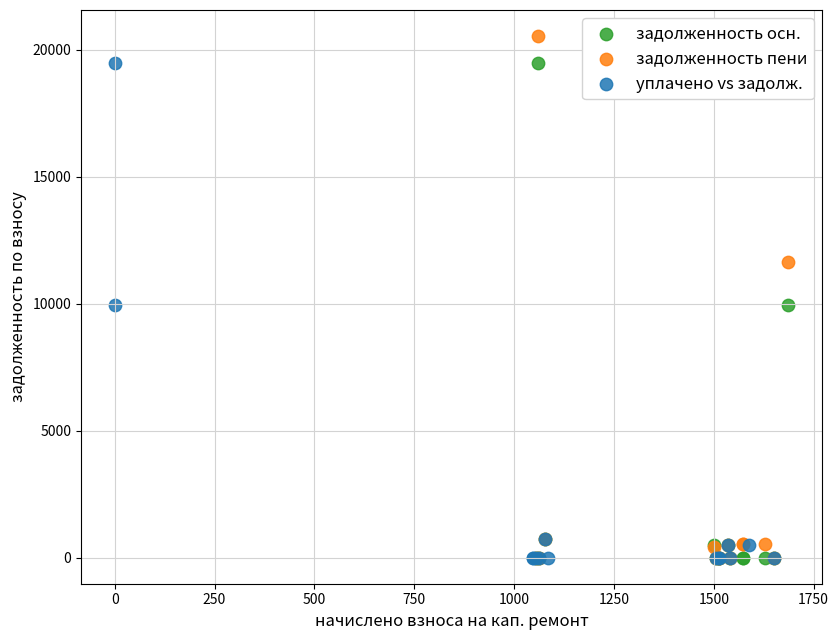

Which series reaches the maximum Y coordinate?

задолженность пени